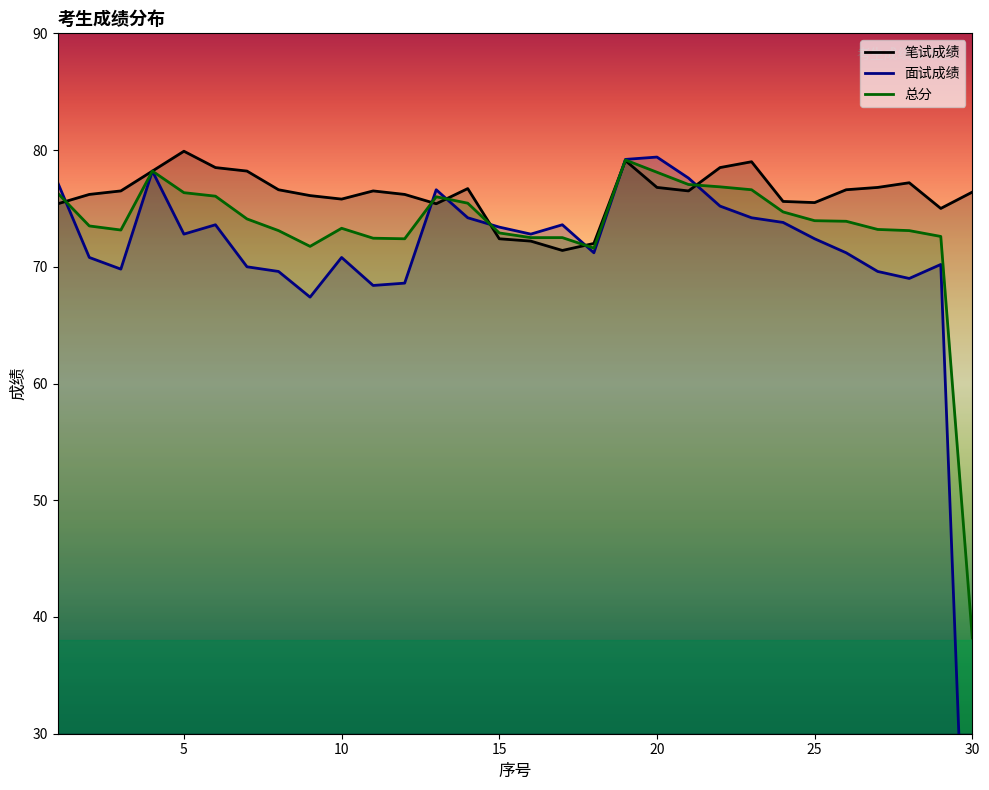

Rank the series at 26 from highest to lowest value.

笔试成绩, 总分, 面试成绩